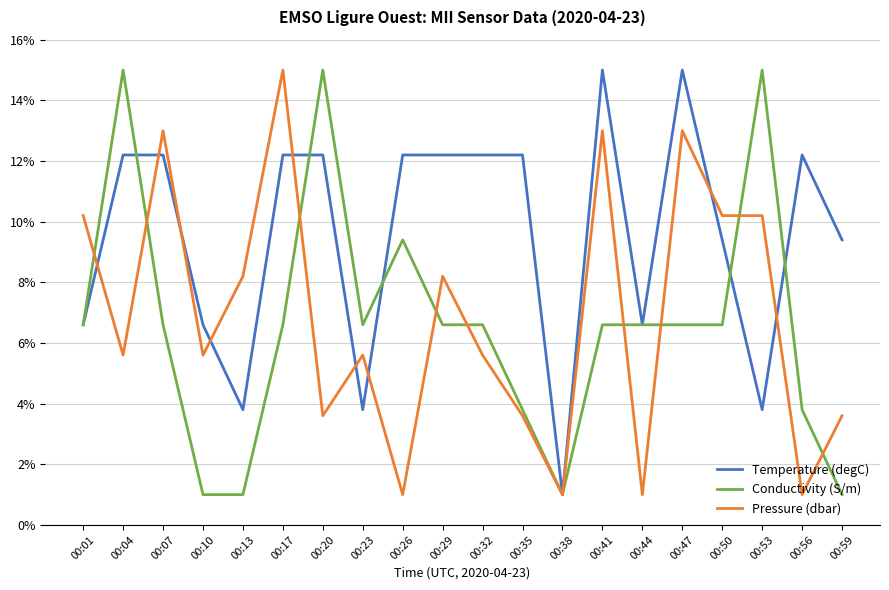

How many lines are shown in the chart?

3